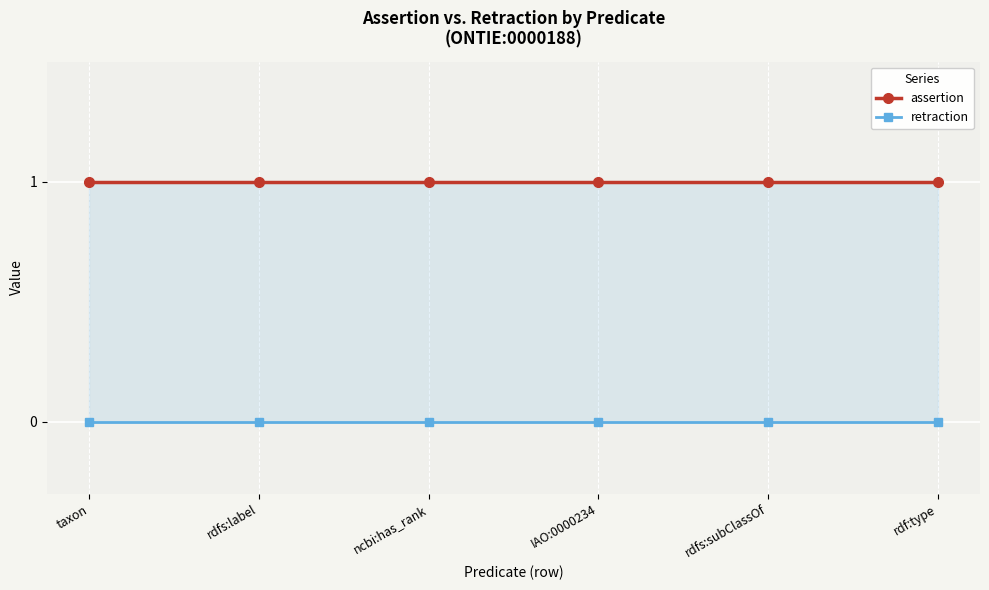

What is the label of the 6th point from the right?

taxon